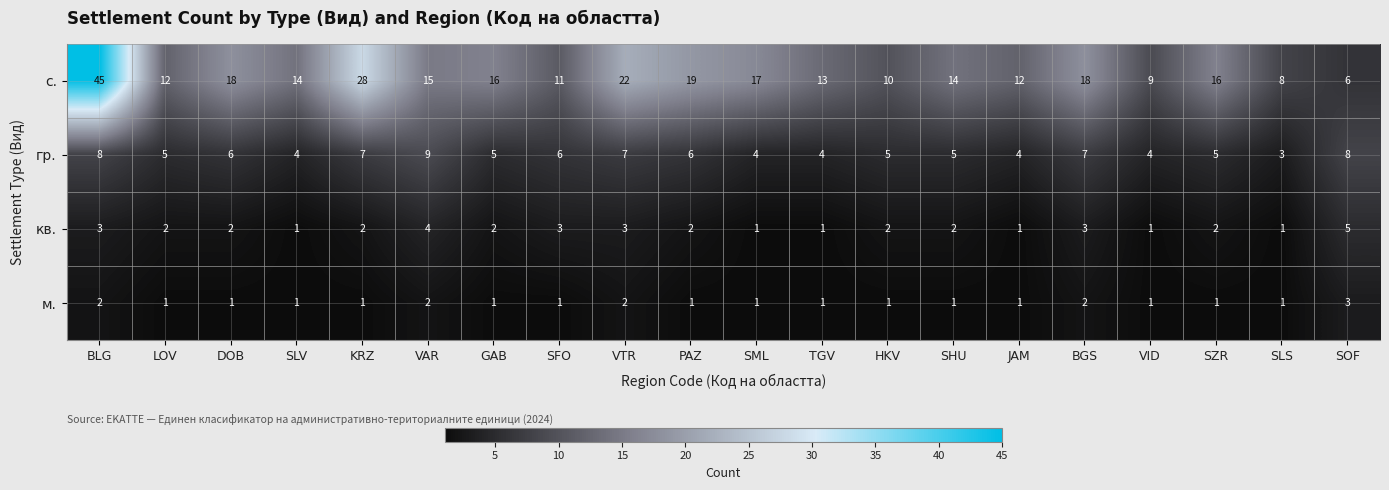

Is the value of м. at JAM greater than the value of гр. at DOB?

No